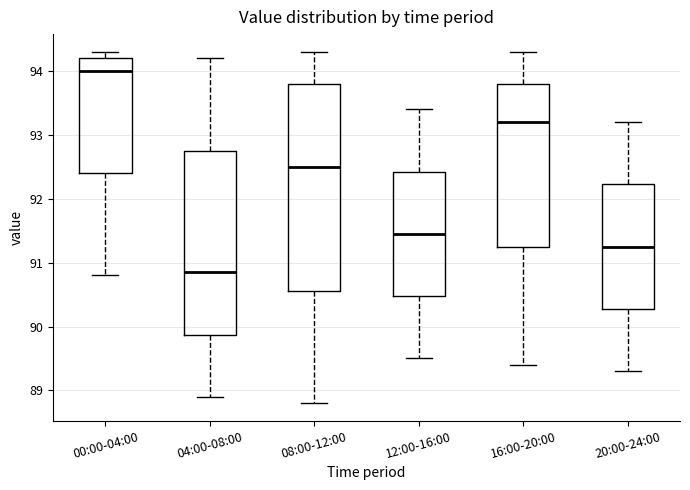

Comparing the boxes themselves (not the whiskers), which one is the tallest?

08:00-12:00